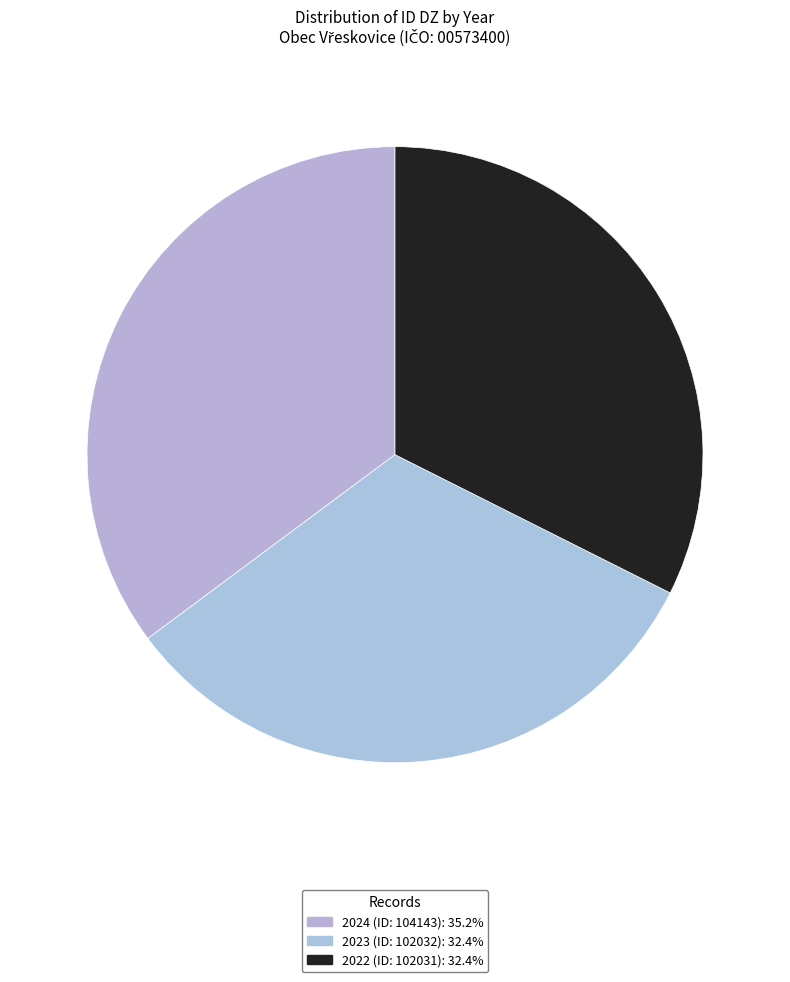

Between 2022 (ID: 102031) and 2023 (ID: 102032), which is larger?

2023 (ID: 102032)